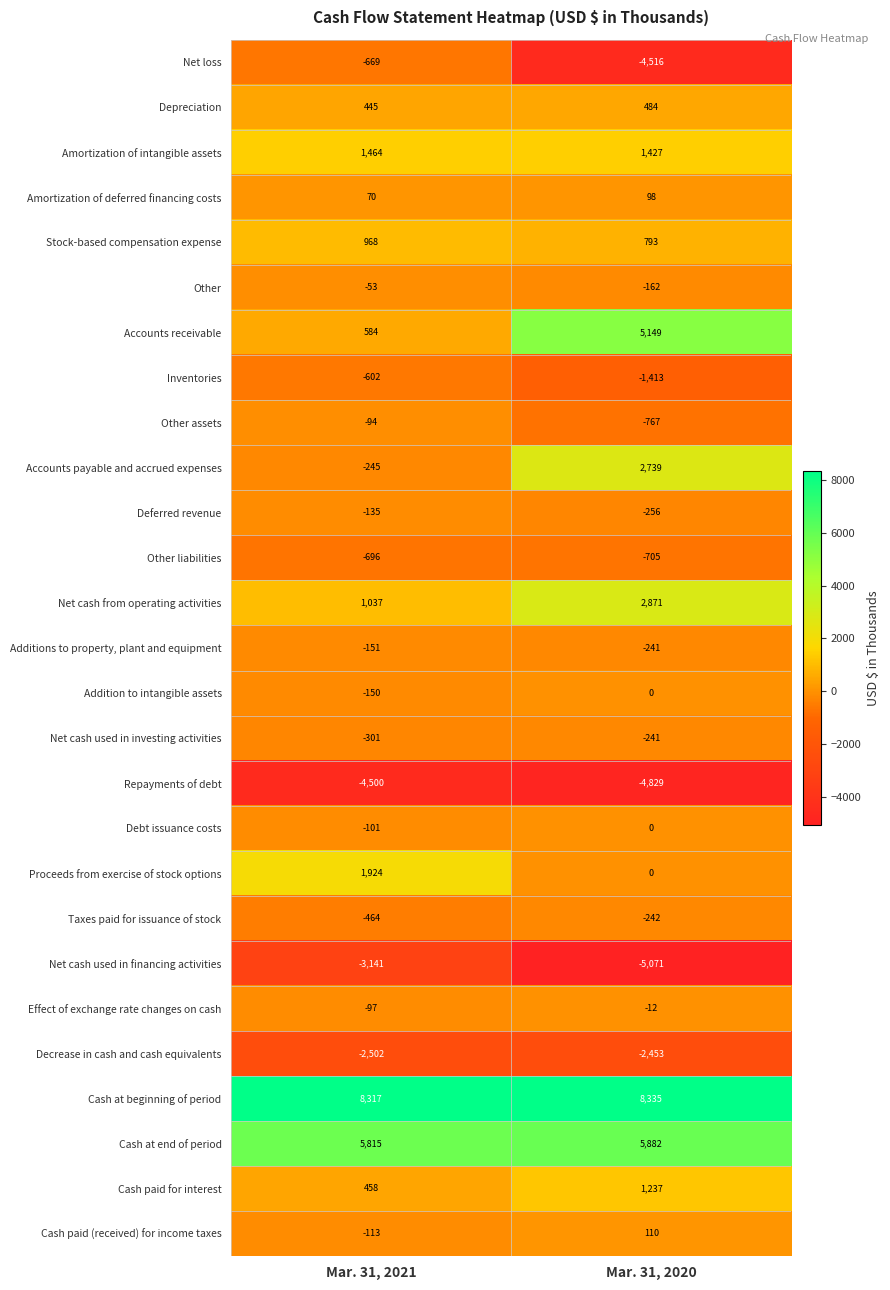

How many series are shown in this chart?

27